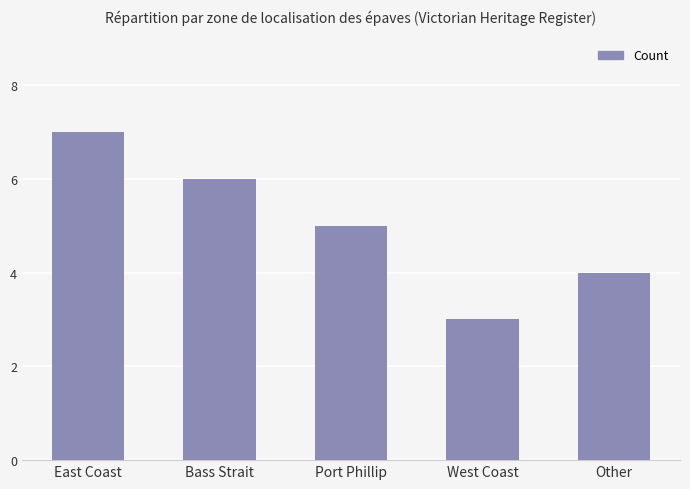

List the labels in order of value, largest first.

East Coast, Bass Strait, Port Phillip, Other, West Coast